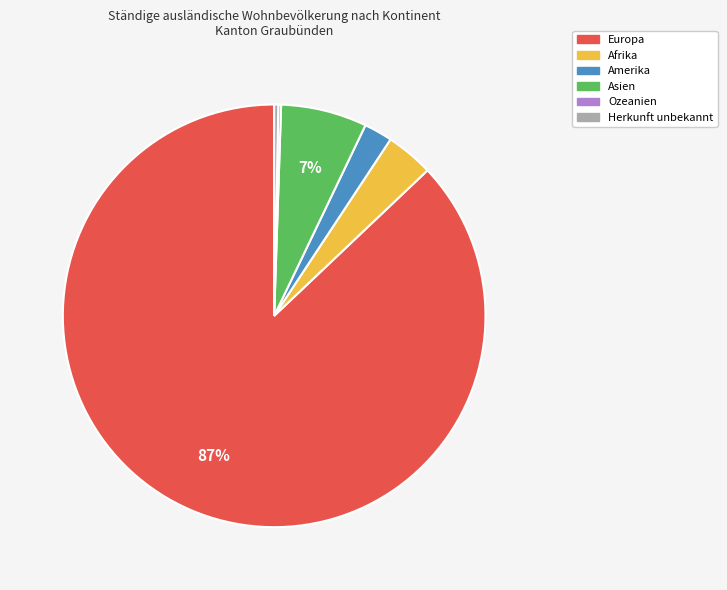

Does any single category account for the majority?

Yes